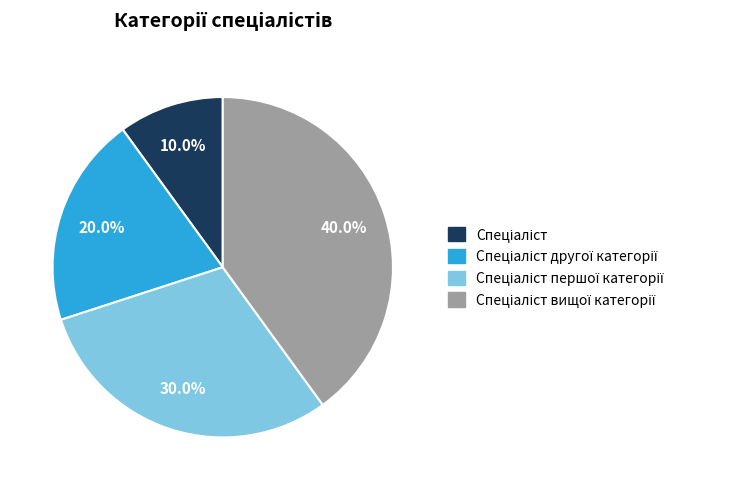

Is there a majority slice in this chart?

No